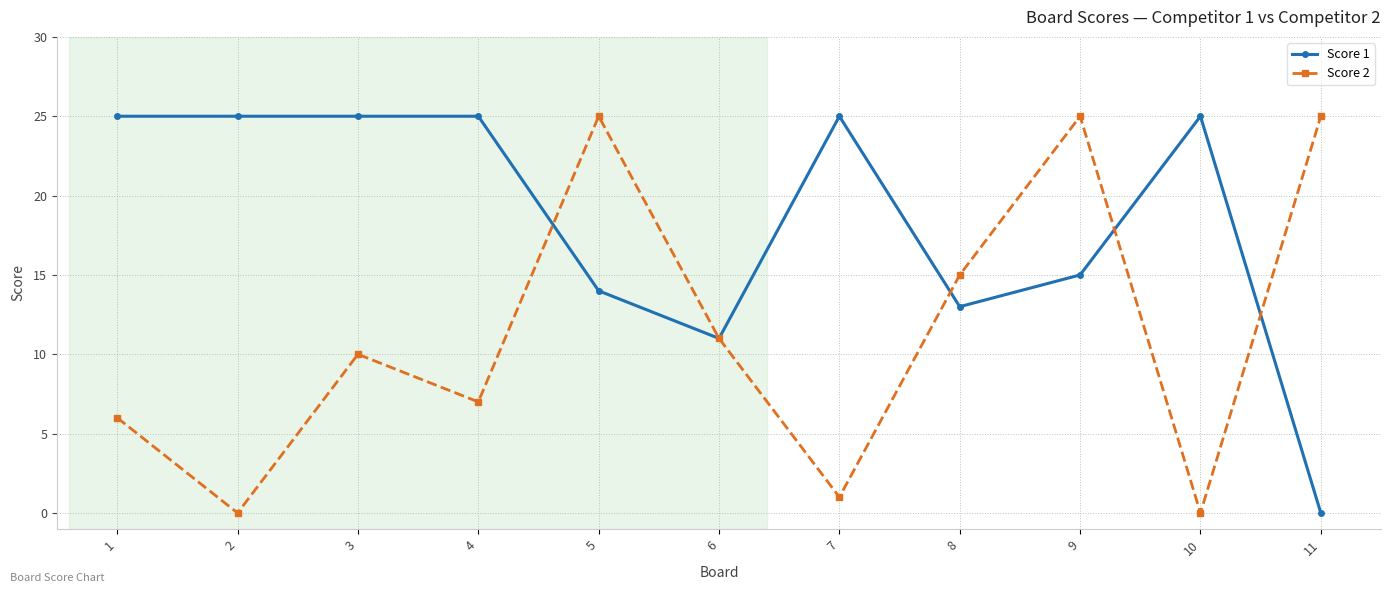

Reading left to right, transcribe all the data shown in this chart.

Score 1: 25	25	25	25	14	11	25	13	15	25	0
Score 2: 6	0	10	7	25	11	1	15	25	0	25